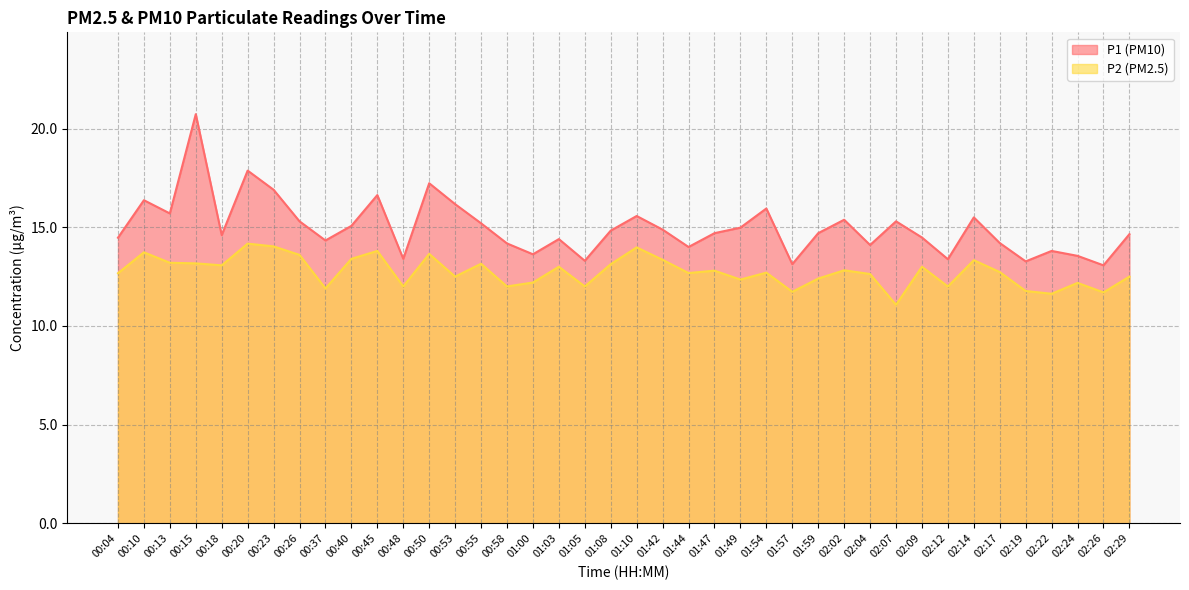

True or false: P2 and P1 cross at least once.

False